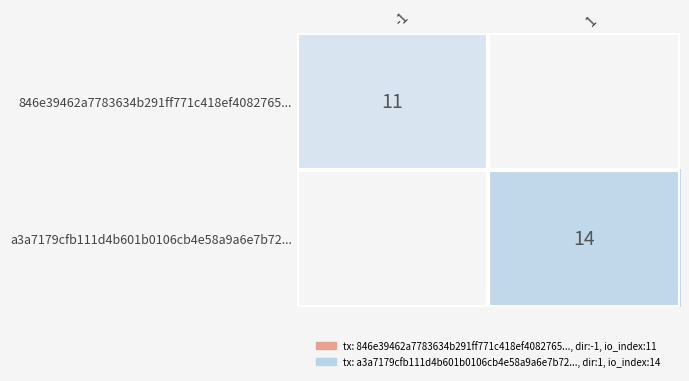

Is the value of 846e39462a7783634b291ff771c418ef4082765... at -1 greater than the value of a3a7179cfb111d4b601b0106cb4e58a9a6e7b72... at 1?

No